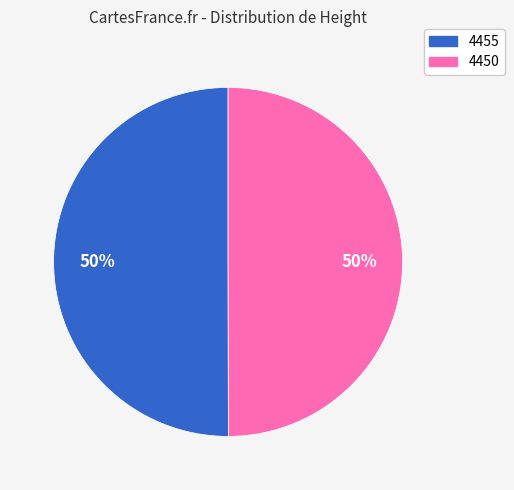

Is the sum of 4450 and 4455 greater than half?

Yes